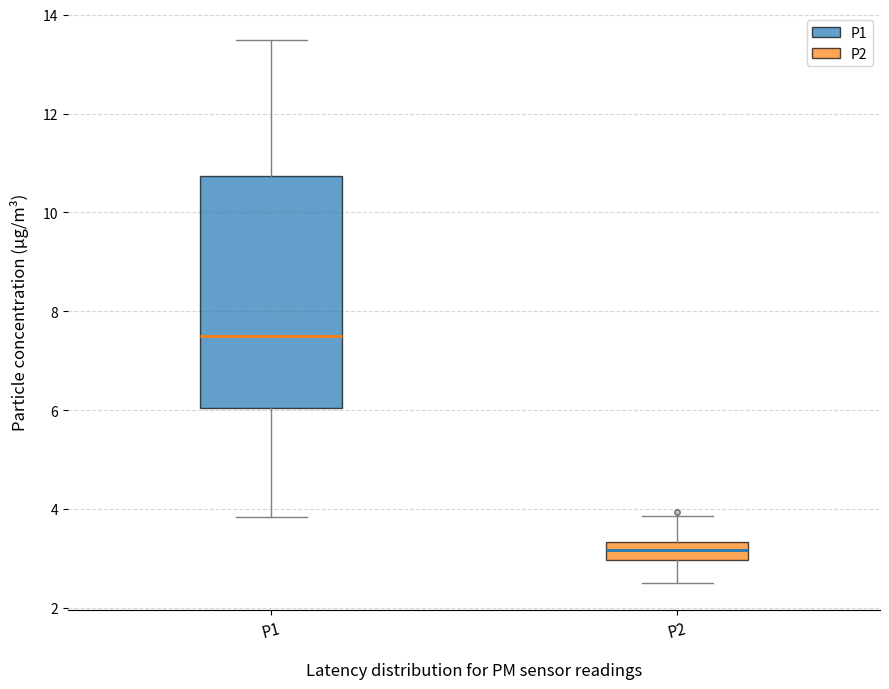

Which box has the lowest median line?

P2